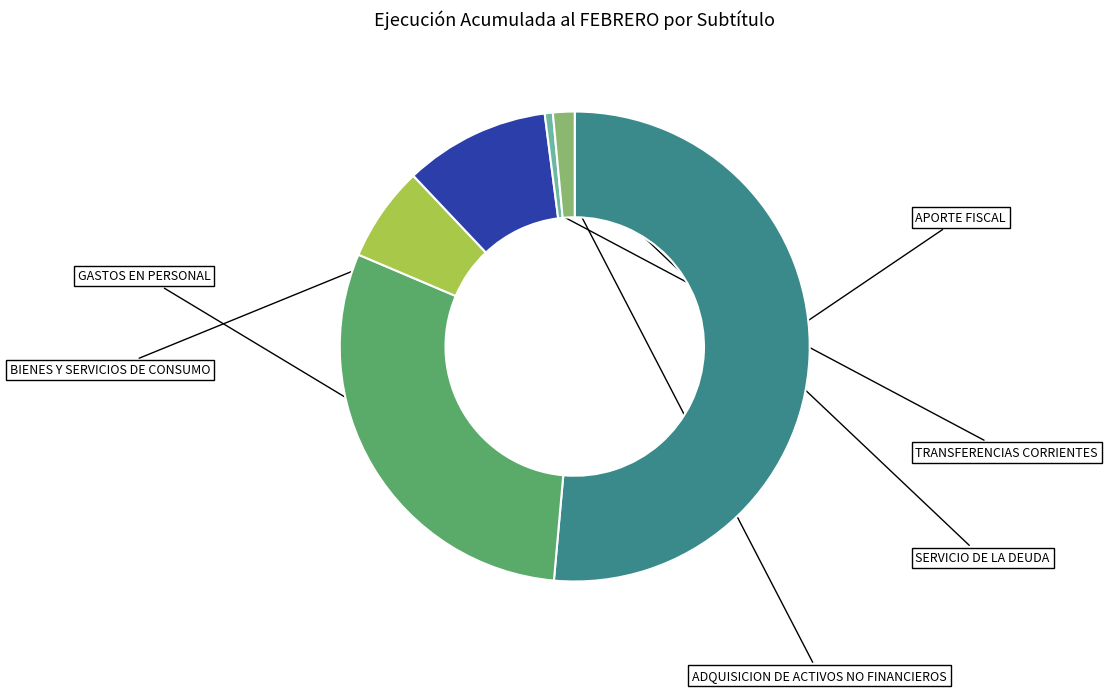

To the nearest percent, what is the difference between the TRANSFERENCIAS CORRIENTES and BIENES Y SERVICIOS DE CONSUMO slice percentages?

3%